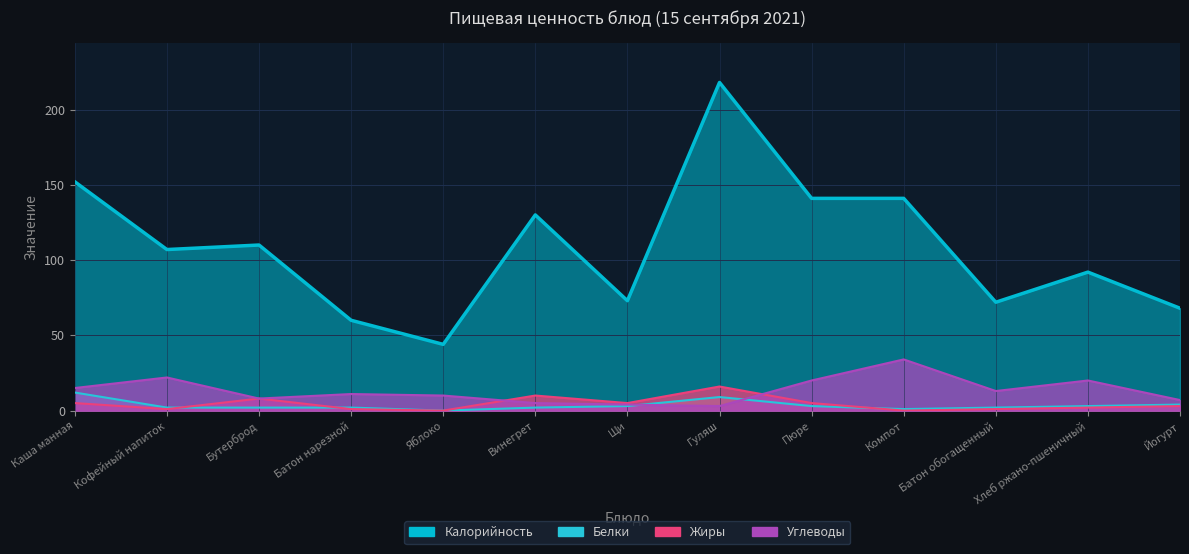

Reading right to left, what are all the values shown in this chart?

Калорийность: 68	92	72	141	141	218	73	130	44	60	110	107	152
Белки: 4	3	2	1	3	9	3	2	0	2	2	2	12
Жиры: 3	2	1	0	5	16	5	10	0	1	8	1	5
Углеводы: 7	20	13	34	20	3	4	5	10	11	8	22	15